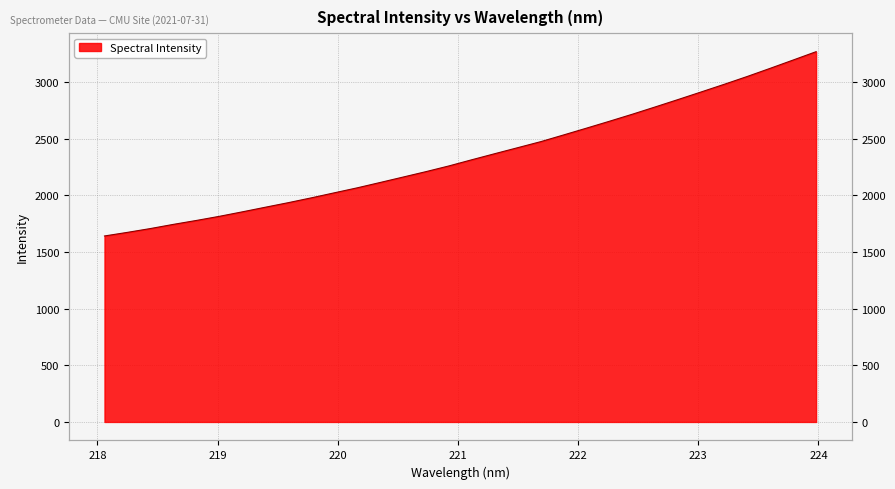

Reading right to left, transcribe all the data shown in this chart.

223.9802=3268.1	223.7895=3194.5	223.5987=3121.4	223.408=3049.5	223.2172=2980.6	223.0264=2913.5	222.8355=2846.9	222.6447=2781.4	222.4538=2716.9	222.263=2654.7	222.0721=2593.9	221.8812=2533.7	221.6902=2474.3	221.4993=2421.2	221.3083=2368.2	221.1174=2314.7	220.9264=2260.0	220.7354=2209.6	220.5444=2161.6	220.3533=2113.7	220.1623=2066.3	219.9712=2022.3	219.7801=1977.9	219.589=1935.5	219.3979=1895.2	219.2067=1854.5	219.0156=1814.9	218.8244=1778.5	218.6332=1743.9	218.442=1707.0	218.2508=1673.4	218.0596=1641.5